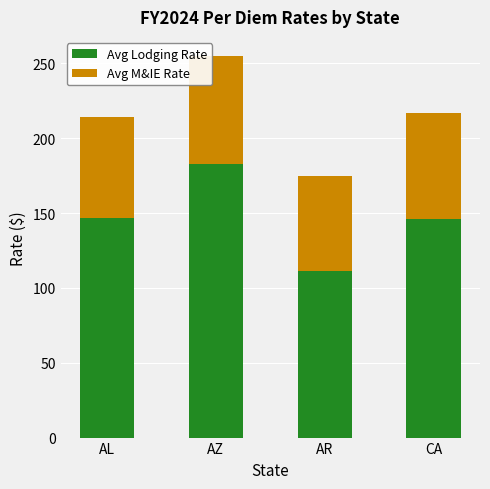

At which category is the sum across all series the highest?

AZ